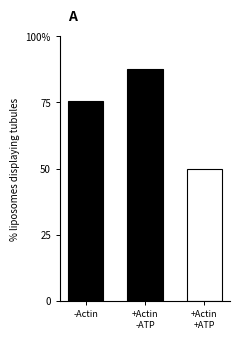

Does the chart contain any negative values?

No